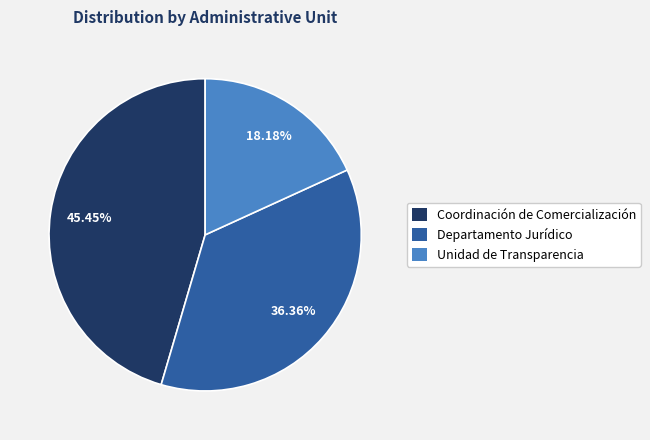

To the nearest percent, what is the average slice percentage?

33%